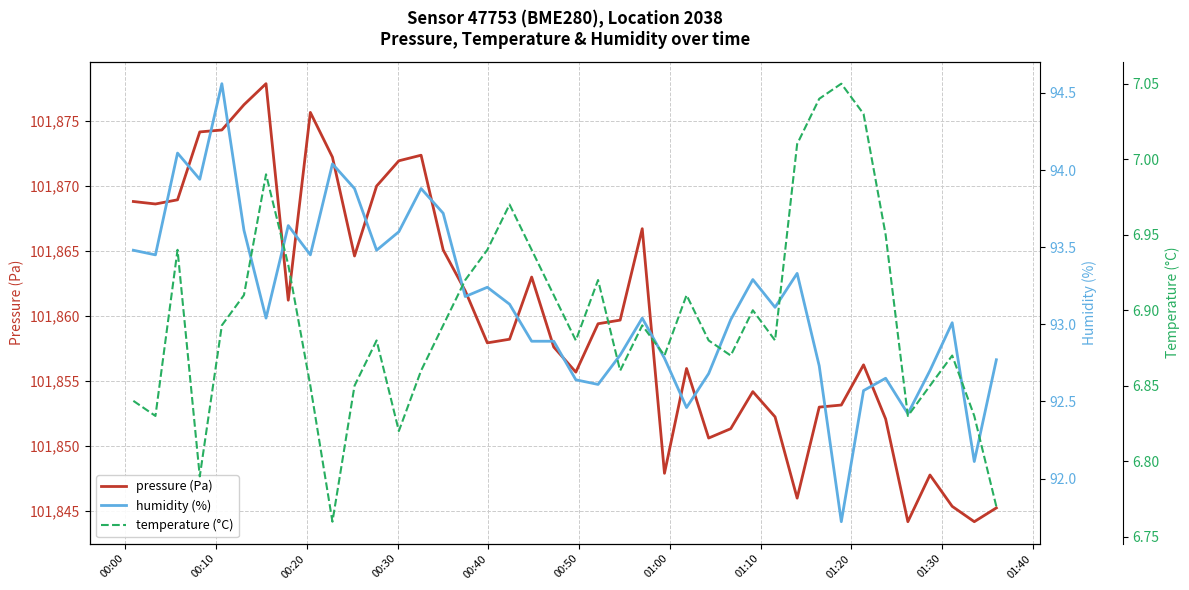

What is the minimum value for humidity (%)?

91.7